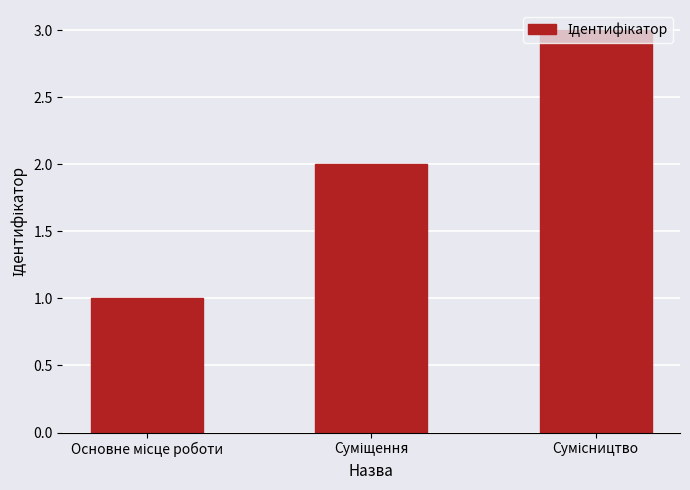

How many categories are shown in the chart?

3